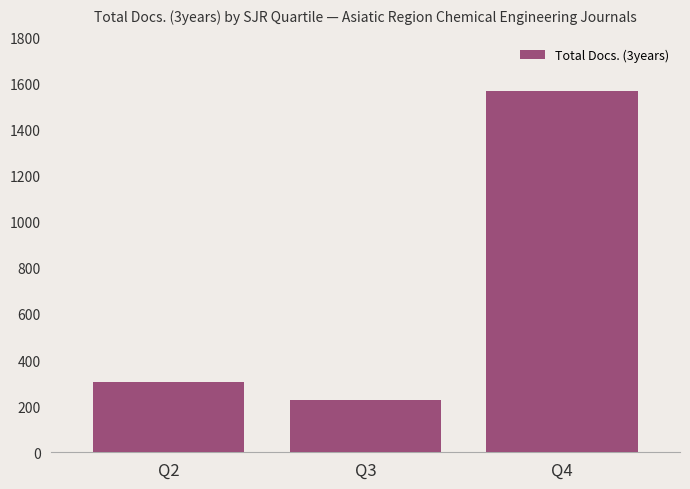

Reading left to right, transcribe all the data shown in this chart.

304	227	1568